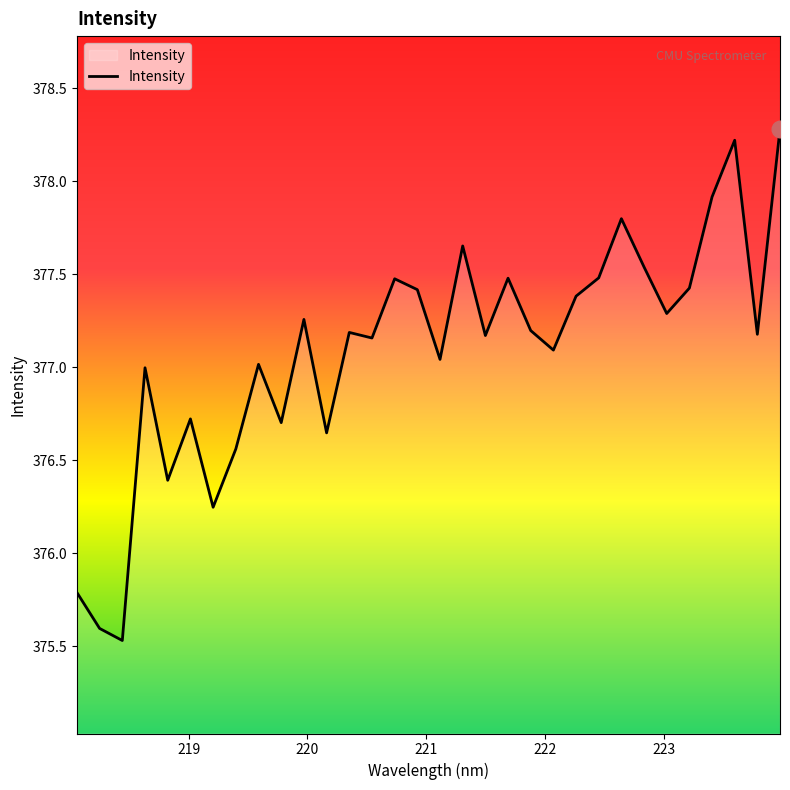

What is the smallest value displayed?

375.5